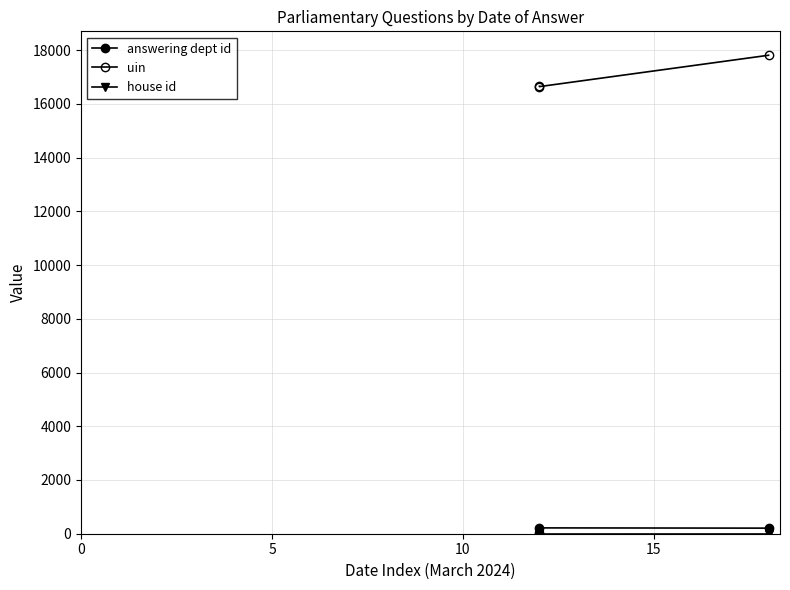

What is the highest value of the answering dept id series?

217